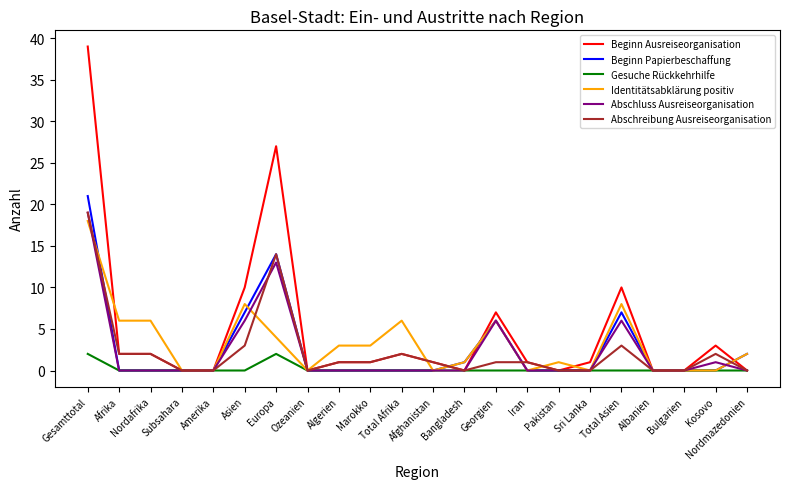

What is the maximum value shown in the chart?

39